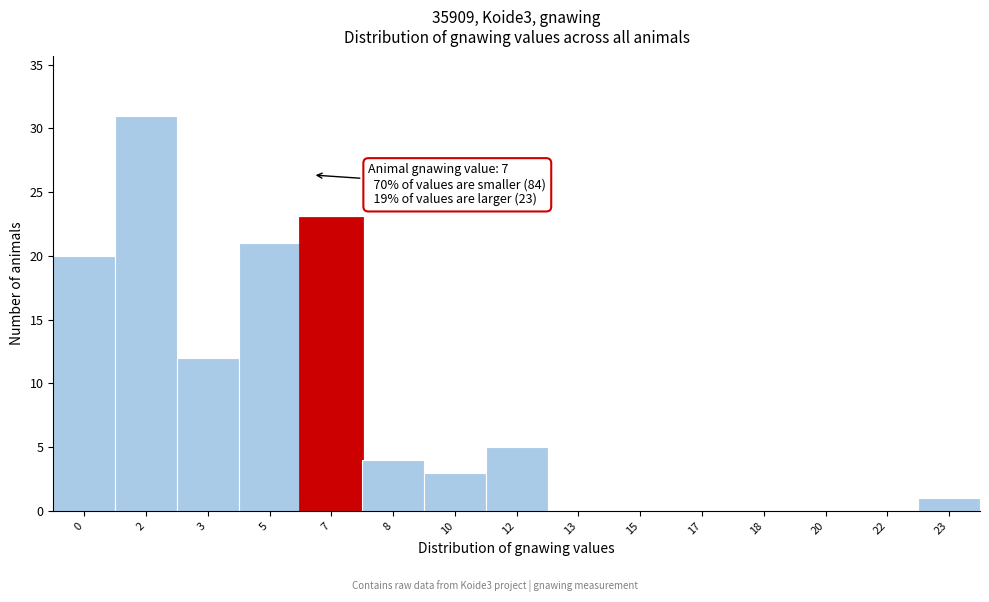

Reading left to right, transcribe all the data shown in this chart.

0=20	2=31	3=12	5=21	7=23	8=4	10=3	12=5	13=0	15=0	17=0	18=0	20=0	22=0	23=1